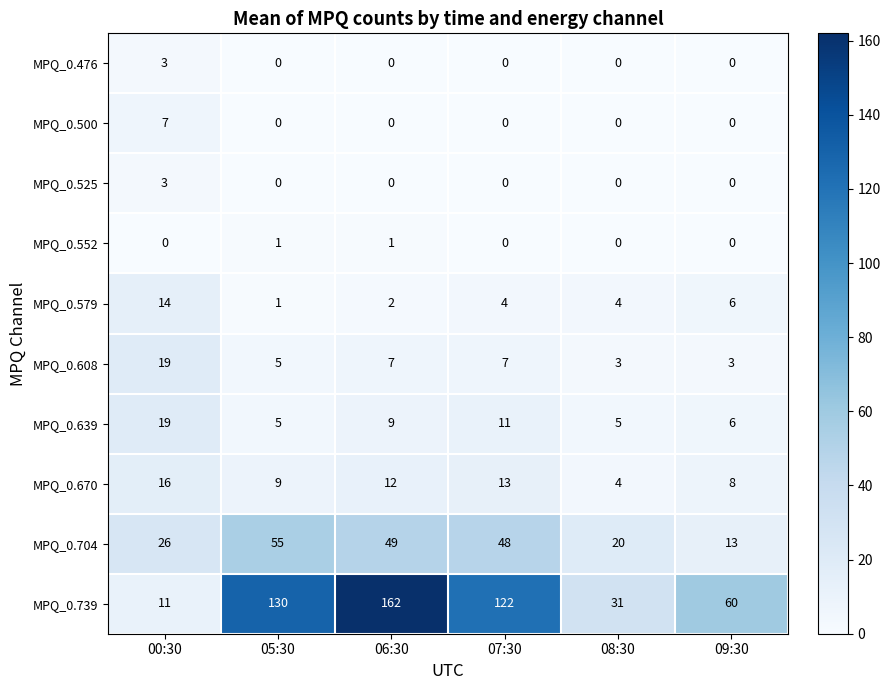

What is the sum of all MPQ_0.525 values?

3